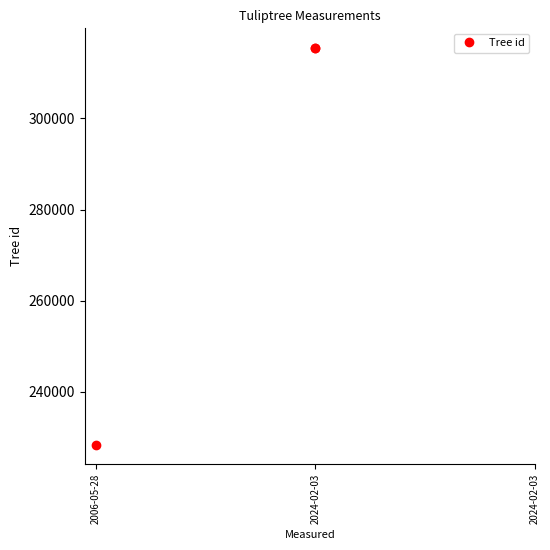

Is it true that the value at 2006-05-28 is 387427?

False